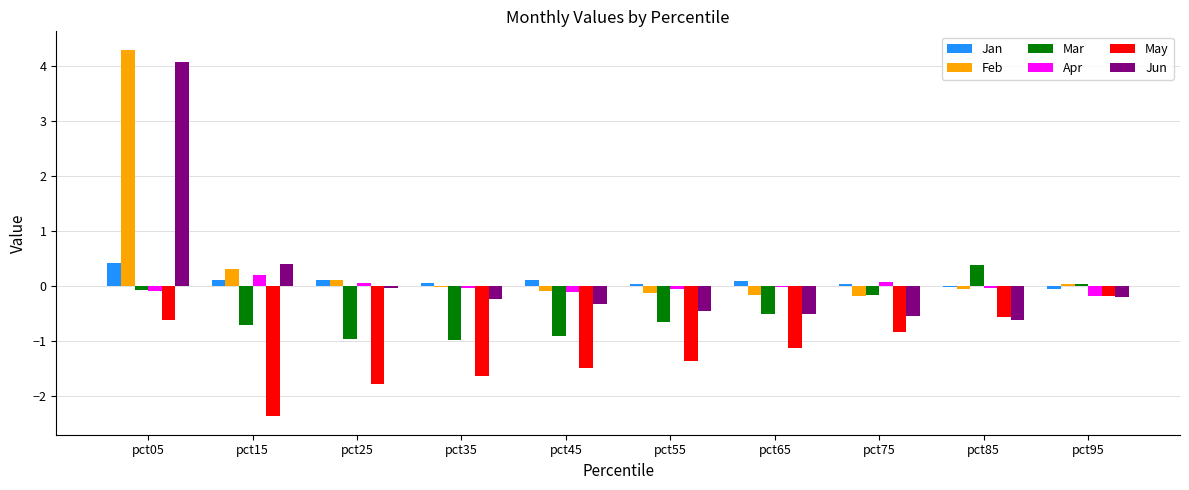

At which category is the sum across all series the highest?

pct05